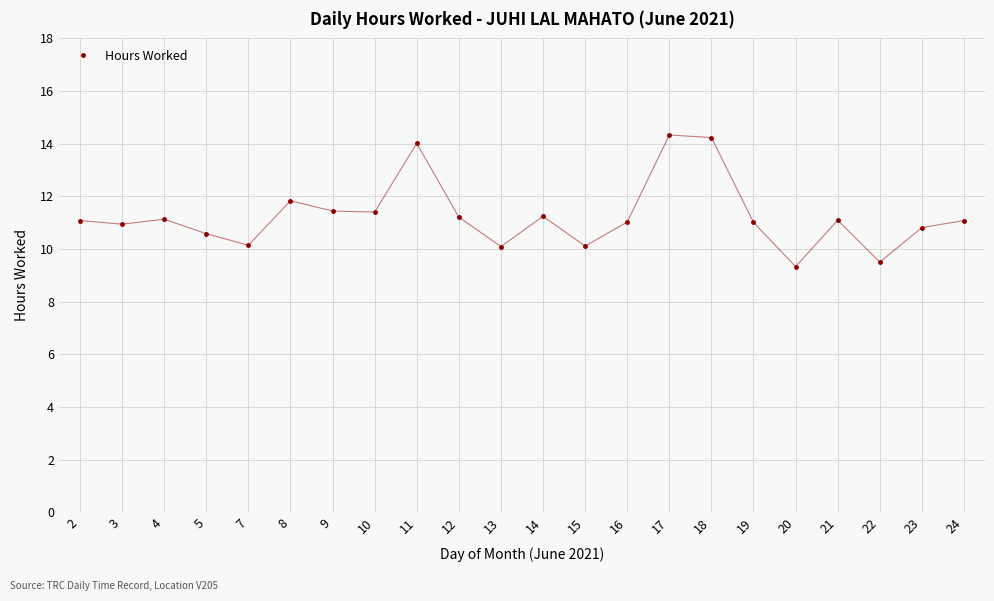

True or false: there are more than 2 points higher than both neighbors.

True